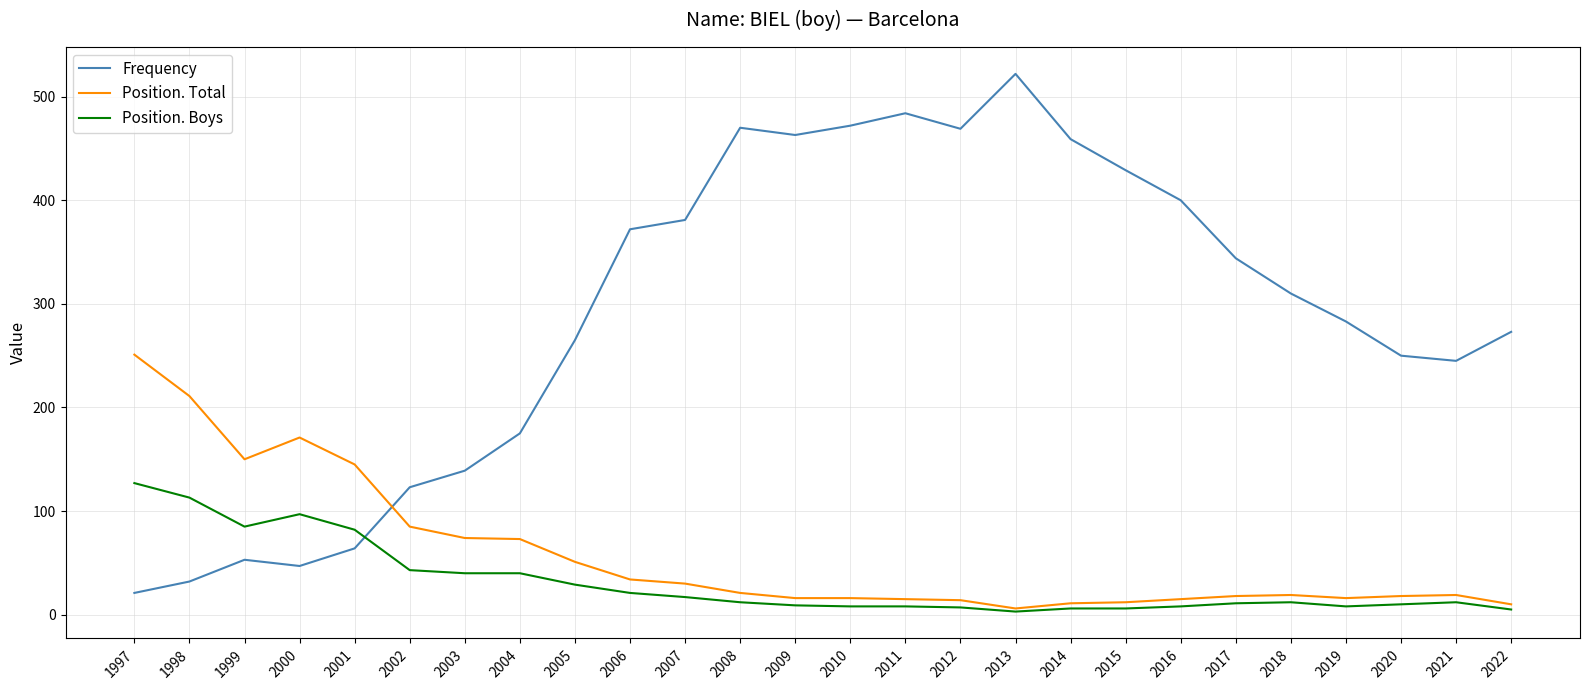

At which category does Position. Total reach its first local valley?

1999